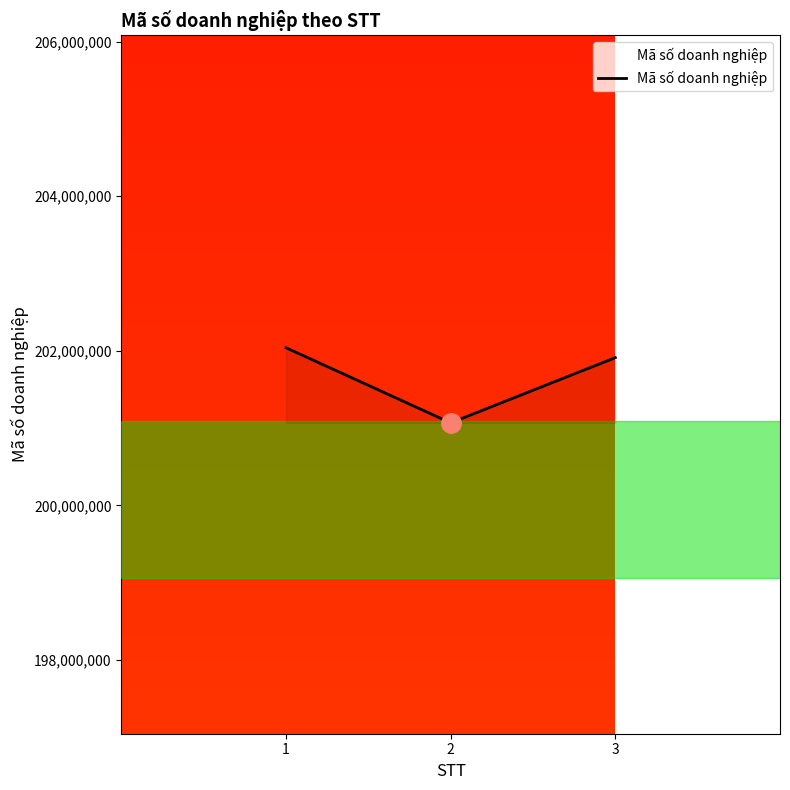

Reading left to right, extract all data points from this chart.

202038493	201066709	201910873